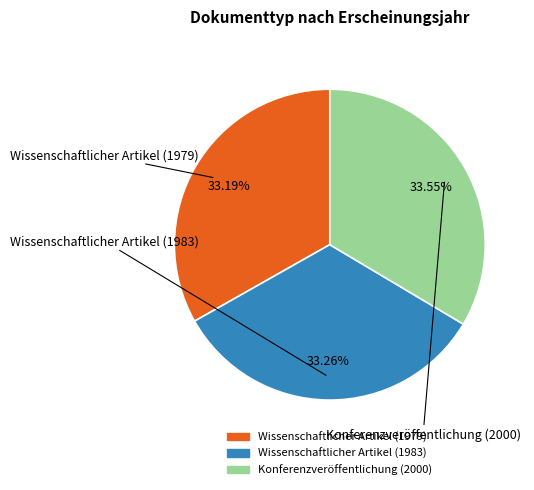

What is the ratio of the value at Wissenschaftlicher Artikel (1979) to the value at Wissenschaftlicher Artikel (1983)?

1.0